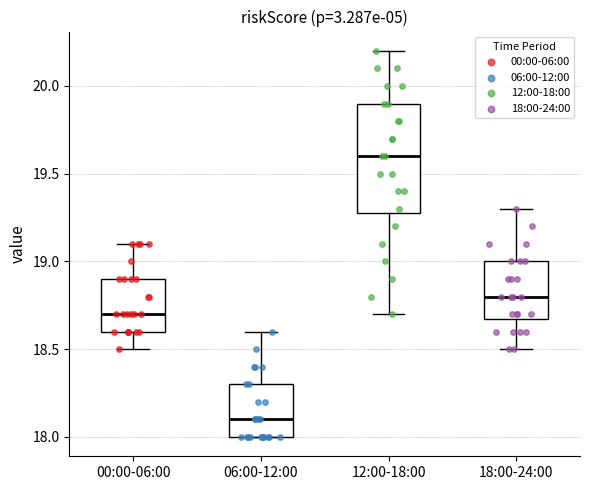

Which box is the tallest, from its lower edge to its upper edge?

12:00-18:00